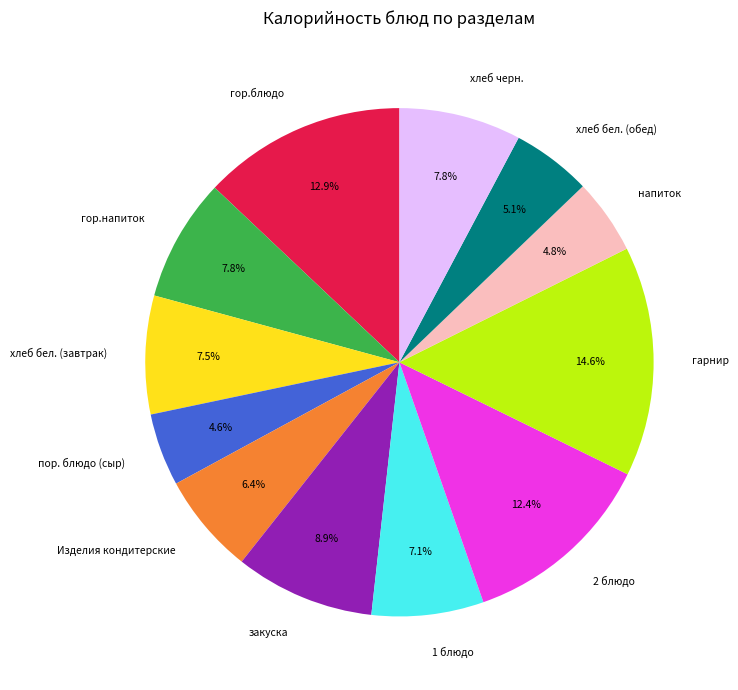

Does хлеб бел. (обед) represent more than half of the total?

No